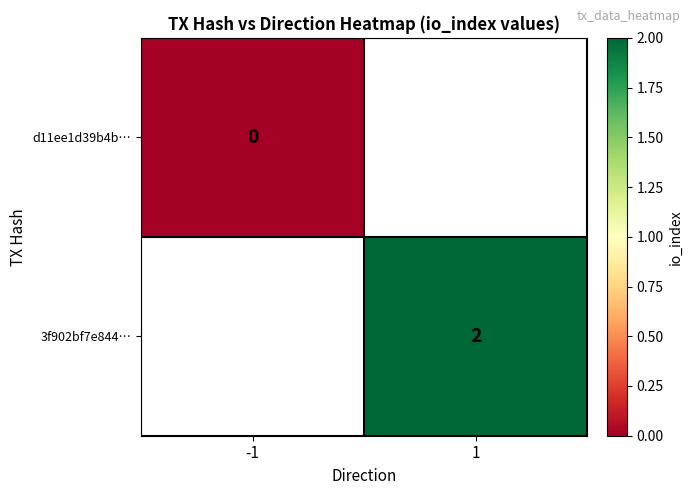

The value of 3f902bf7e844… at 1 is 1. True or false?

False